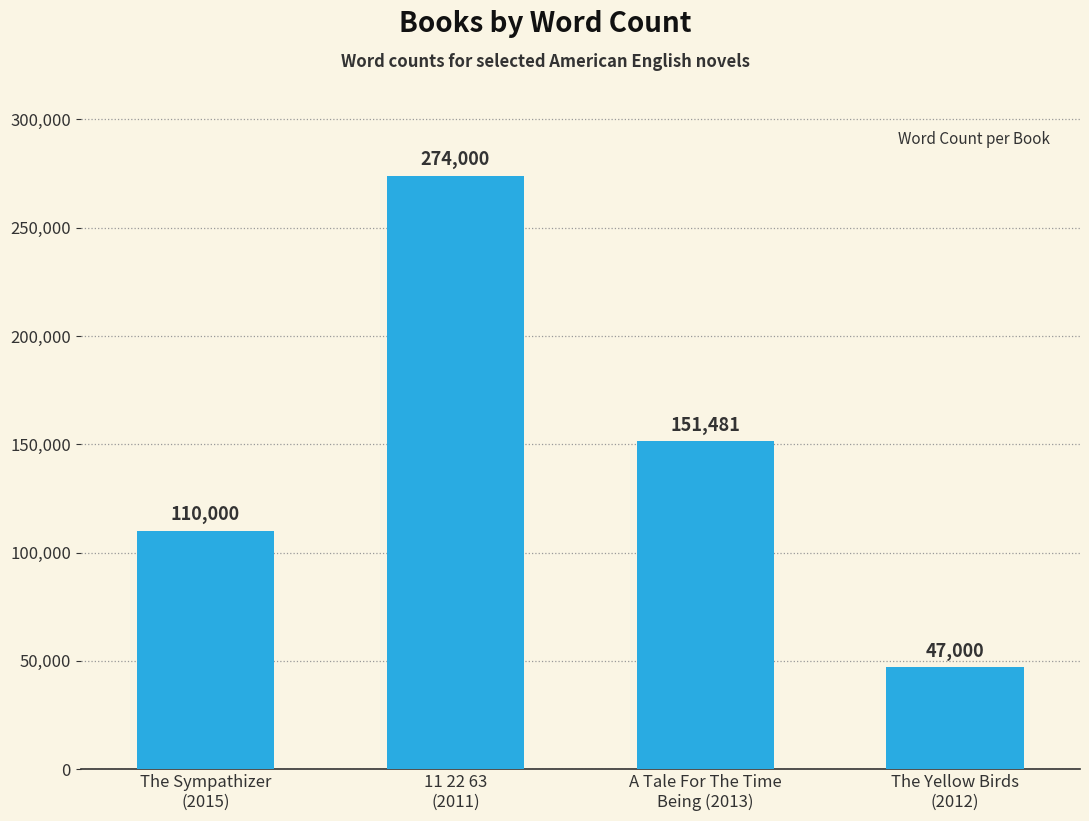

What position from the left is The Sympathizer
(2015)?

1